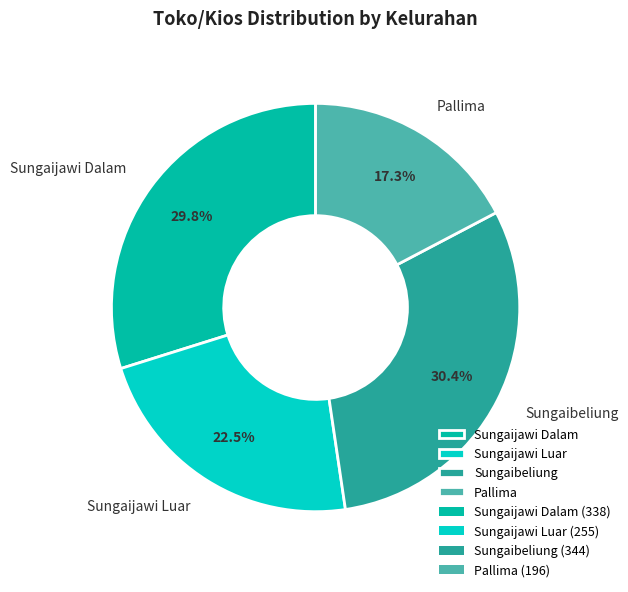

The Sungaibeliung slice represents 39% of the pie. True or false?

False